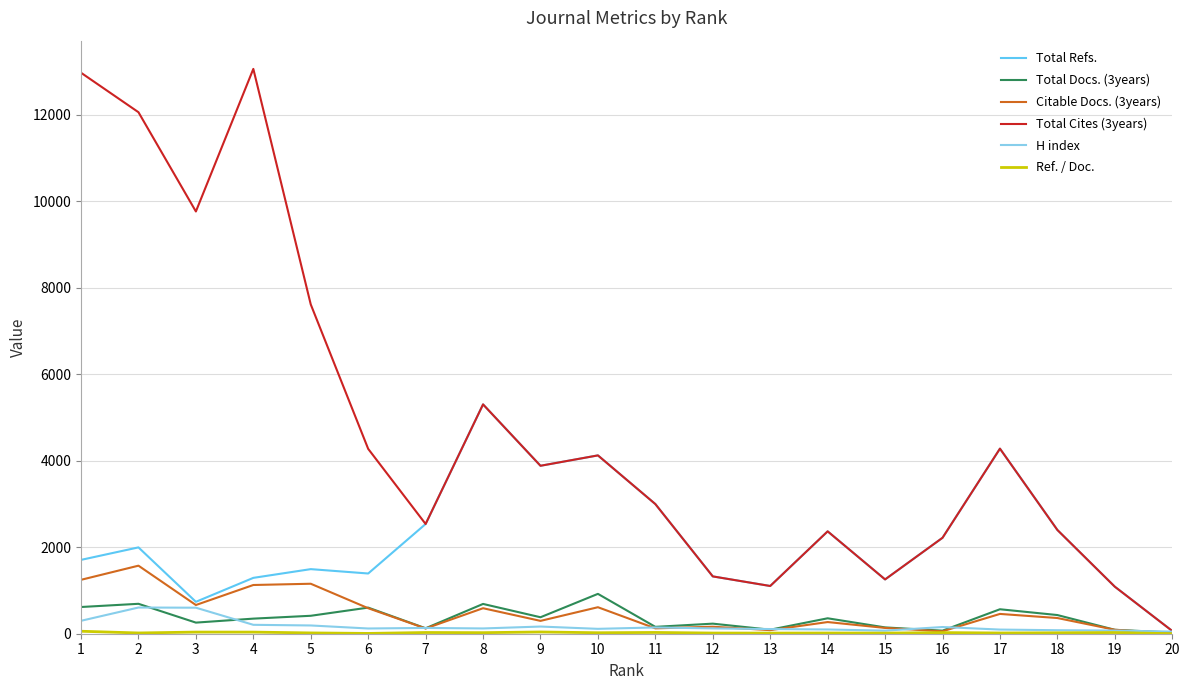

Which series has the largest total across all categories?

Total Cites (3years)